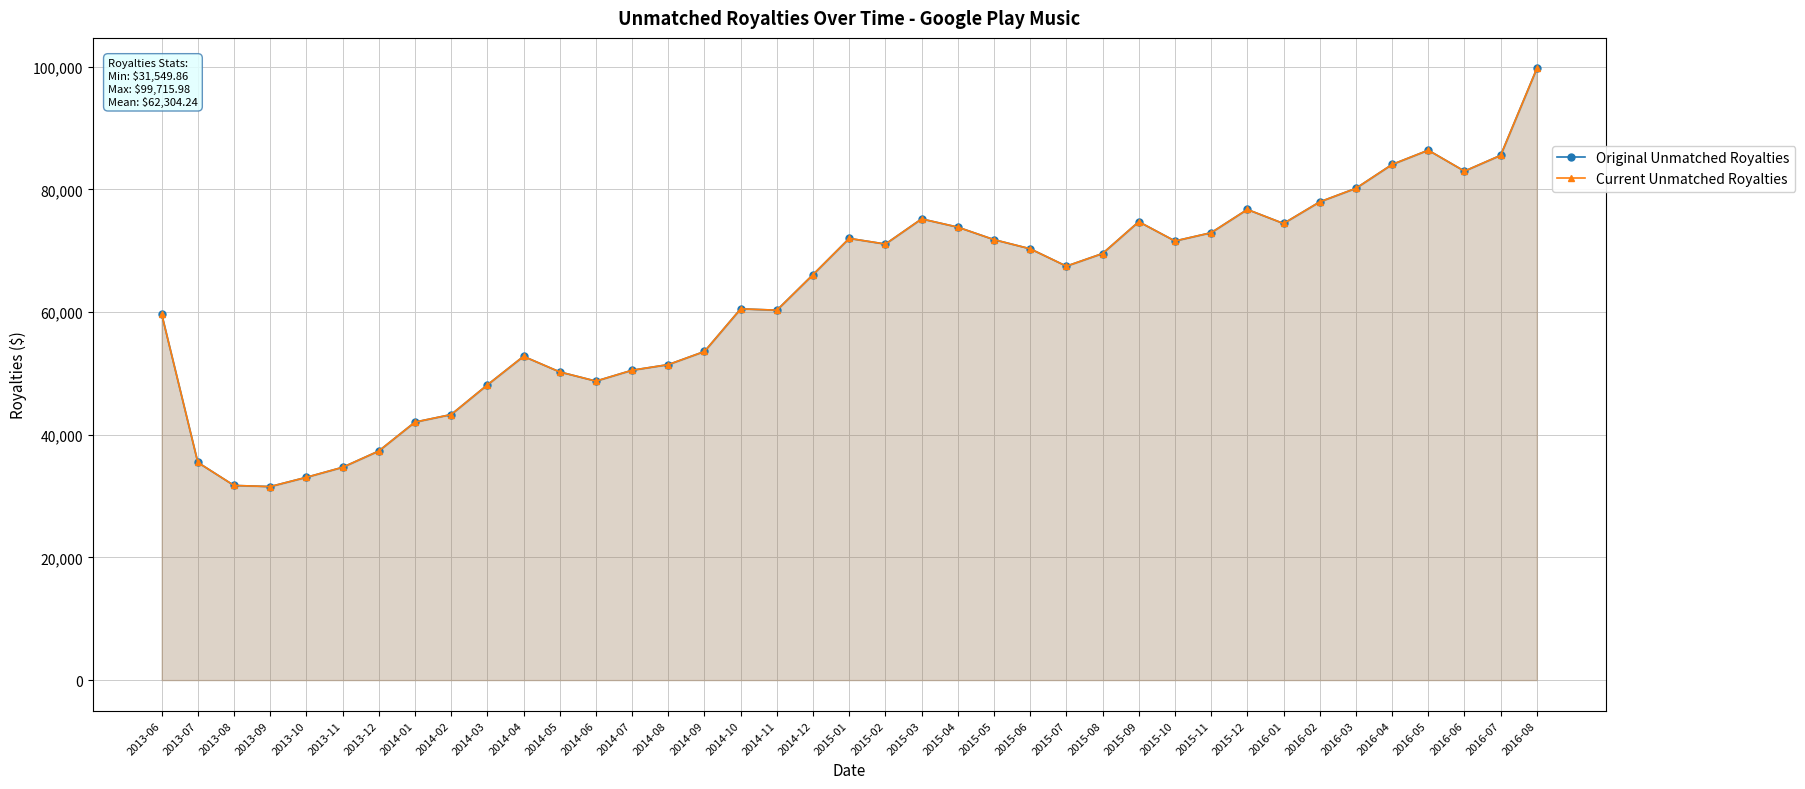

What is the value of the Original Unmatched Royalties point at the 33rd from the left?

77964.9